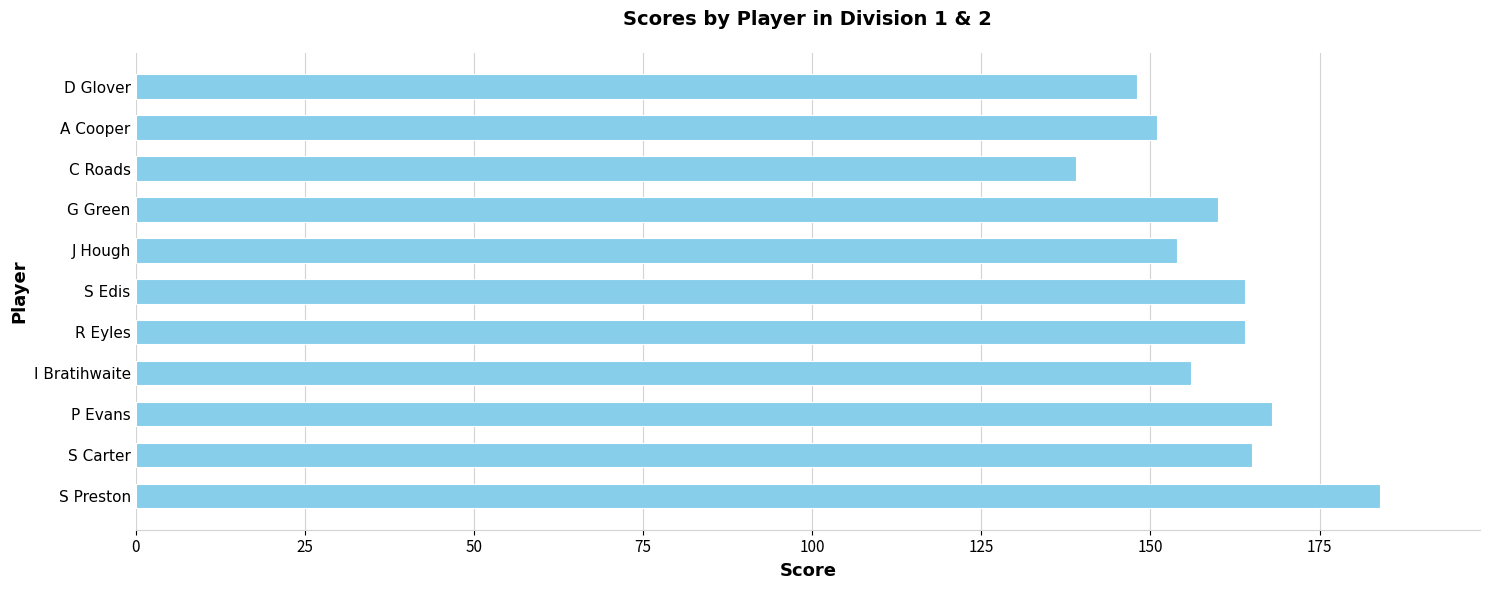

What is the change in value from S Carter to J Hough?

-11